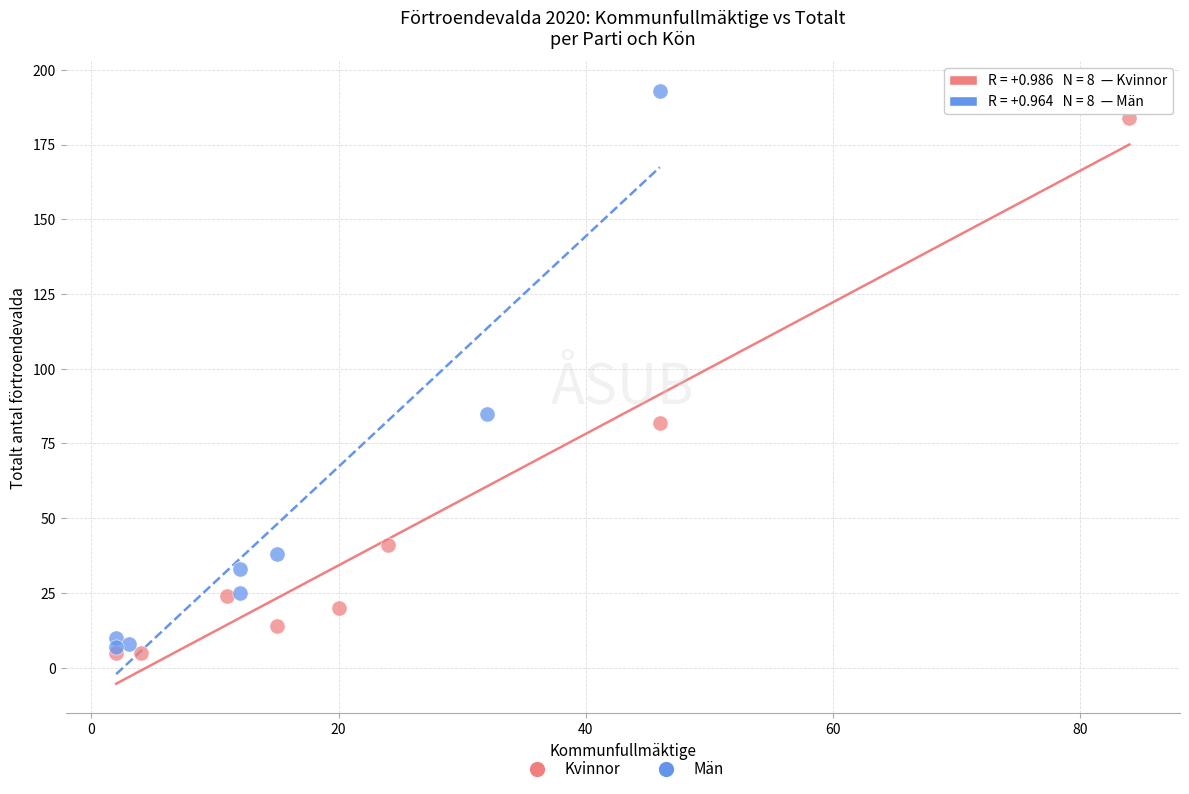

Which series contains the lowest Y value?

Kvinnor